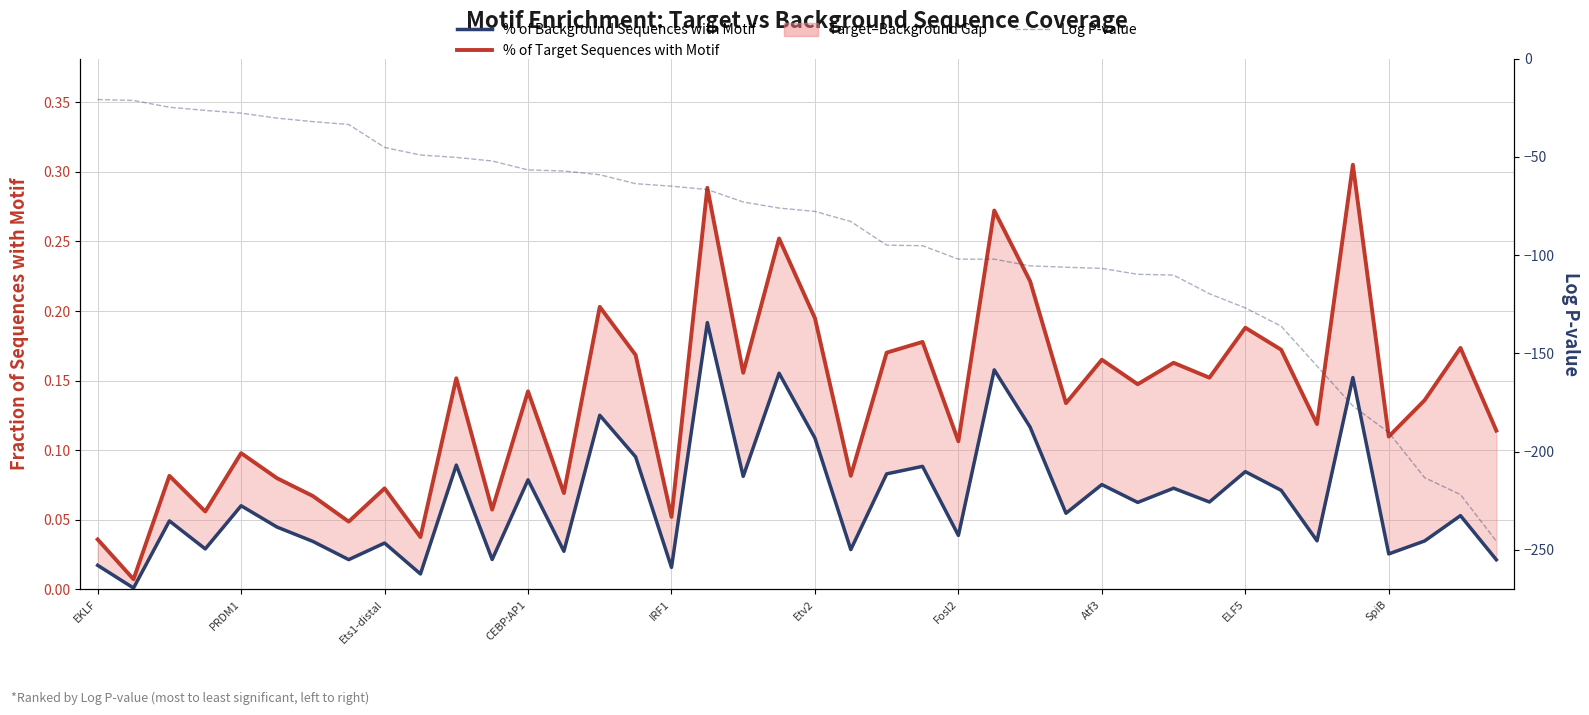

Which series has the largest range (max minus min)?

Log P-value